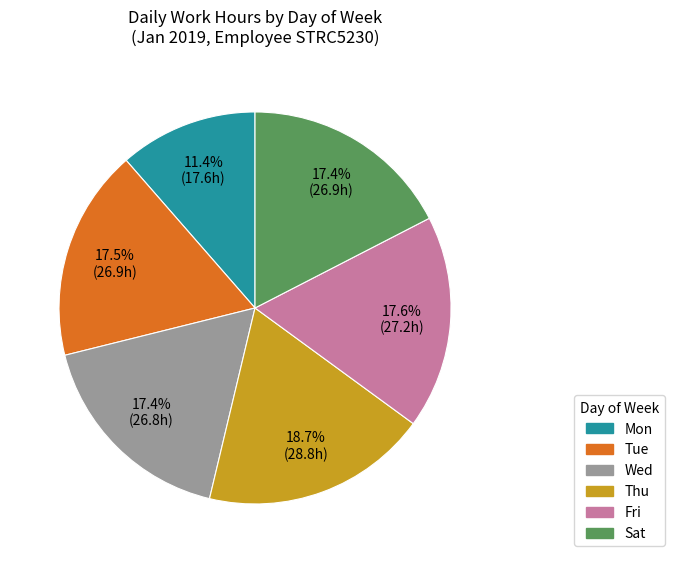

What is the smallest slice in the pie chart?

Mon